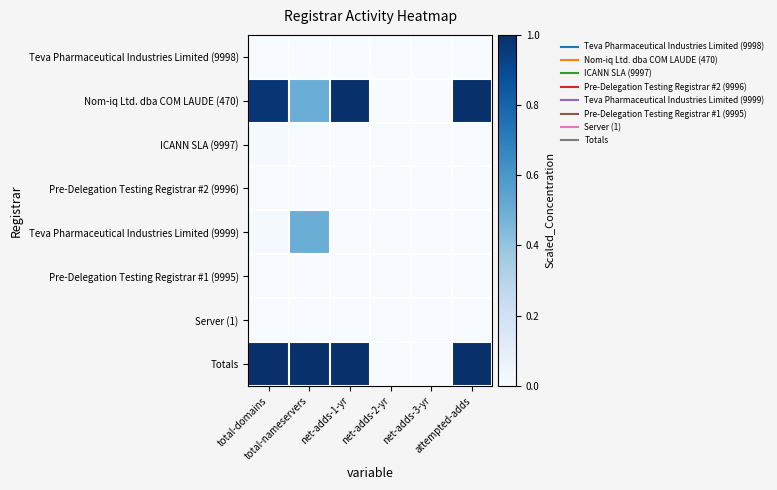

Reading left to right, what are all the values shown in this chart?

Teva Pharmaceutical Industries Limited (9998): total-domains=0.0	total-nameservers=0.0	net-adds-1-yr=0.0	net-adds-2-yr=0.0	net-adds-3-yr=0.0	attempted-adds=0.0
Nom-iq Ltd. dba COM LAUDE (470): total-domains=1.0	total-nameservers=0.5	net-adds-1-yr=1.0	net-adds-2-yr=0.0	net-adds-3-yr=0.0	attempted-adds=1.0
ICANN SLA (9997): total-domains=0.0	total-nameservers=0.0	net-adds-1-yr=0.0	net-adds-2-yr=0.0	net-adds-3-yr=0.0	attempted-adds=0.0
Pre-Delegation Testing Registrar #2 (9996): total-domains=0.0	total-nameservers=0.0	net-adds-1-yr=0.0	net-adds-2-yr=0.0	net-adds-3-yr=0.0	attempted-adds=0.0
Teva Pharmaceutical Industries Limited (9999): total-domains=0.0	total-nameservers=0.5	net-adds-1-yr=0.0	net-adds-2-yr=0.0	net-adds-3-yr=0.0	attempted-adds=0.0
Pre-Delegation Testing Registrar #1 (9995): total-domains=0.0	total-nameservers=0.0	net-adds-1-yr=0.0	net-adds-2-yr=0.0	net-adds-3-yr=0.0	attempted-adds=0.0
Server (1): total-domains=0.0	total-nameservers=0.0	net-adds-1-yr=0.0	net-adds-2-yr=0.0	net-adds-3-yr=0.0	attempted-adds=0.0
Totals: total-domains=1.0	total-nameservers=1.0	net-adds-1-yr=1.0	net-adds-2-yr=0.0	net-adds-3-yr=0.0	attempted-adds=1.0